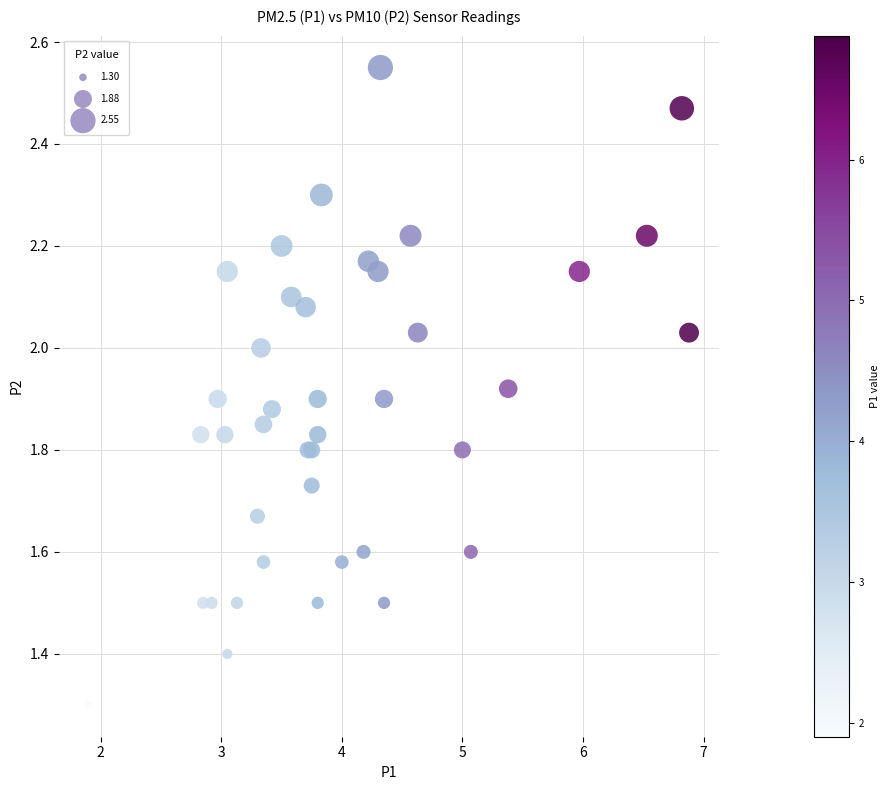

What Y value in the scatter plot is closest to 1?

1.3